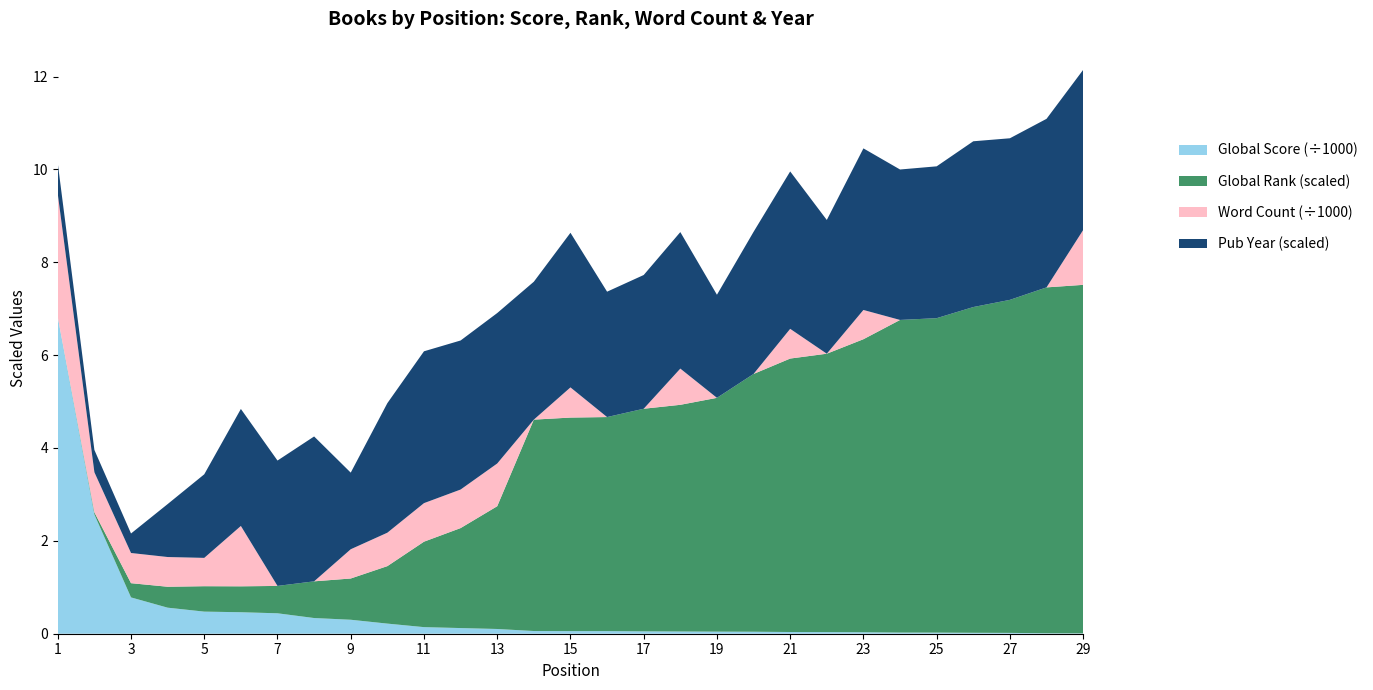

Reading left to right, transcribe all the data shown in this chart.

Global Score: 1=6817	2=2567	3=782	4=561	5=476	6=463	7=440	8=338	9=301	10=218	11=142	12=122	13=102	14=58	15=56	16=56	17=51	18=48	19=45	20=43	21=37	22=35	23=32	24=25	25=24	26=20	27=18	28=10	29=8
Global Rank (scaled): 1=3	2=68	3=438	4=644	5=782	6=797	7=842	8=1129	9=1269	10=1768	11=2629	12=3076	13=3777	14=6504	15=6570	16=6586	17=6849	18=6974	19=7193	20=7931	21=8413	22=8565	23=9015	24=9618	25=9674	26=10022	27=10246	28=10641	29=10722
Word Count (hundreds): 1=2650	2=863	3=650	4=640	5=610	6=1300	7=0	8=0	9=630	10=720	11=830	12=830	13=920	14=0	15=650	16=0	17=0	18=780	19=0	20=0	21=640	22=0	23=630	24=0	25=0	26=0	27=0	28=0	29=1180
Published Year: 1=1922	2=1916	3=1914	4=1938	5=1960	6=1984	7=1990	8=2004	9=1955	10=1993	11=2009	12=2007	13=2008	14=1999	15=2011	16=1990	17=1996	18=1998	19=1974	20=2002	21=2013	22=1996	23=2016	24=2008	25=2009	26=2019	27=2016	28=2021	29=2015